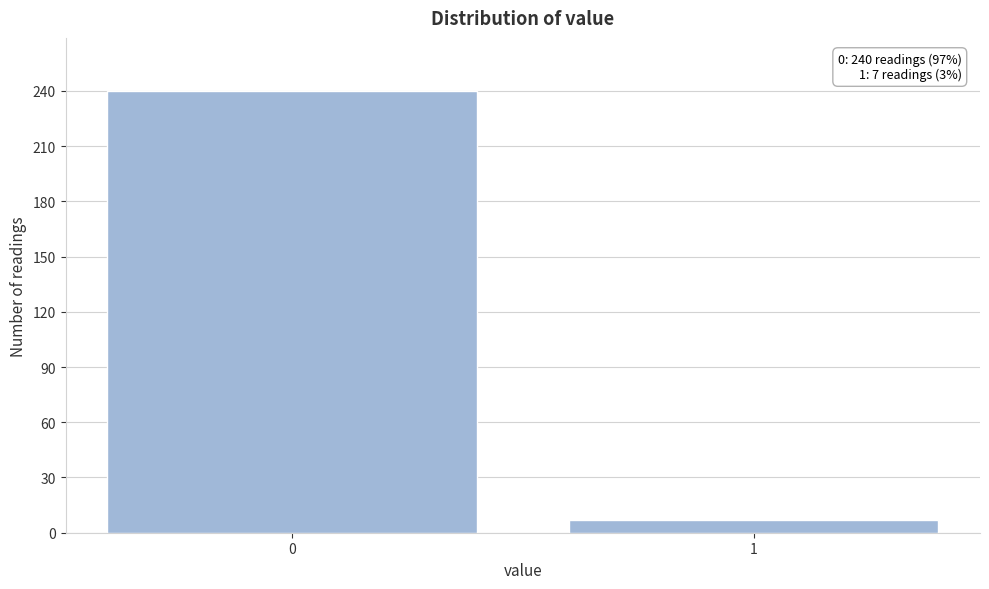

Reading left to right, list all the values displayed in this chart.

240	7